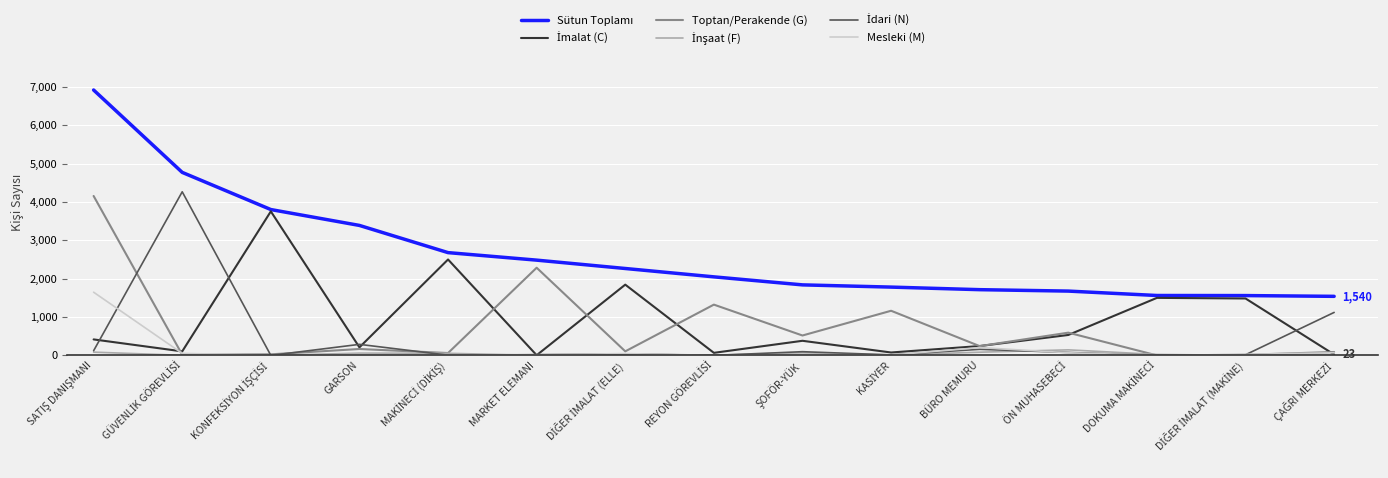

Does the chart have visible grid lines?

Yes